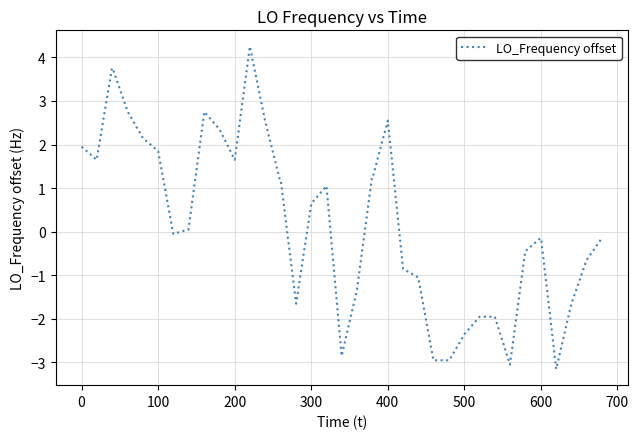

What is the smallest value displayed?

-3.1